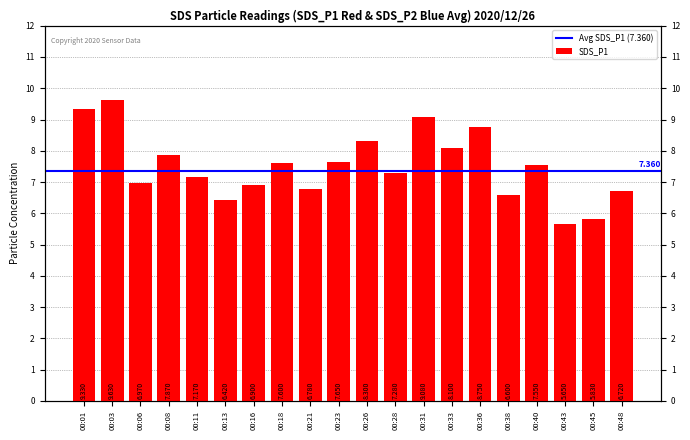

Which label corresponds to the smallest value in the chart?

00:43